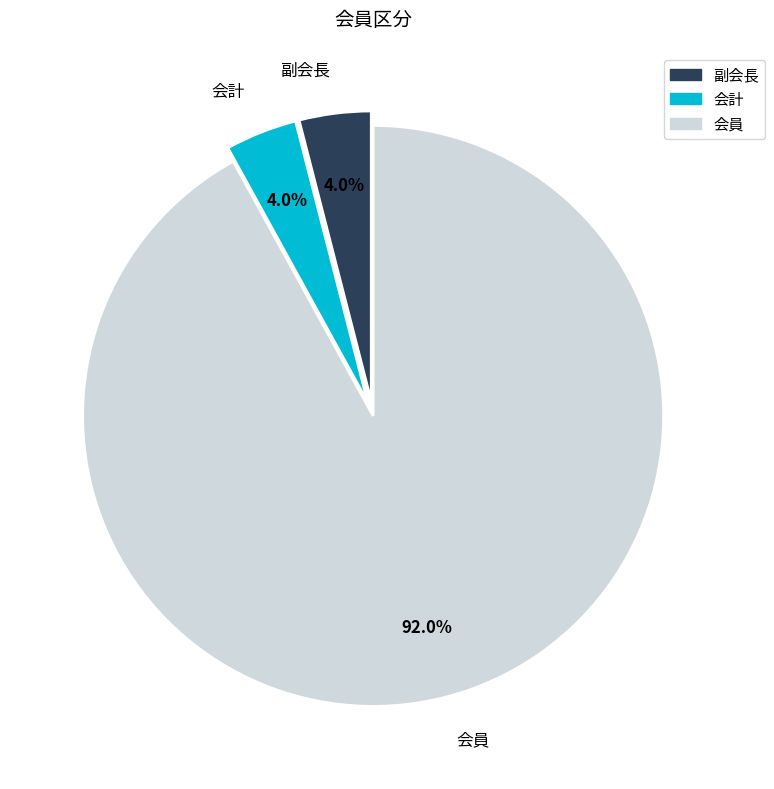

Is the sum of 副会長 and 会員 greater than half?

Yes